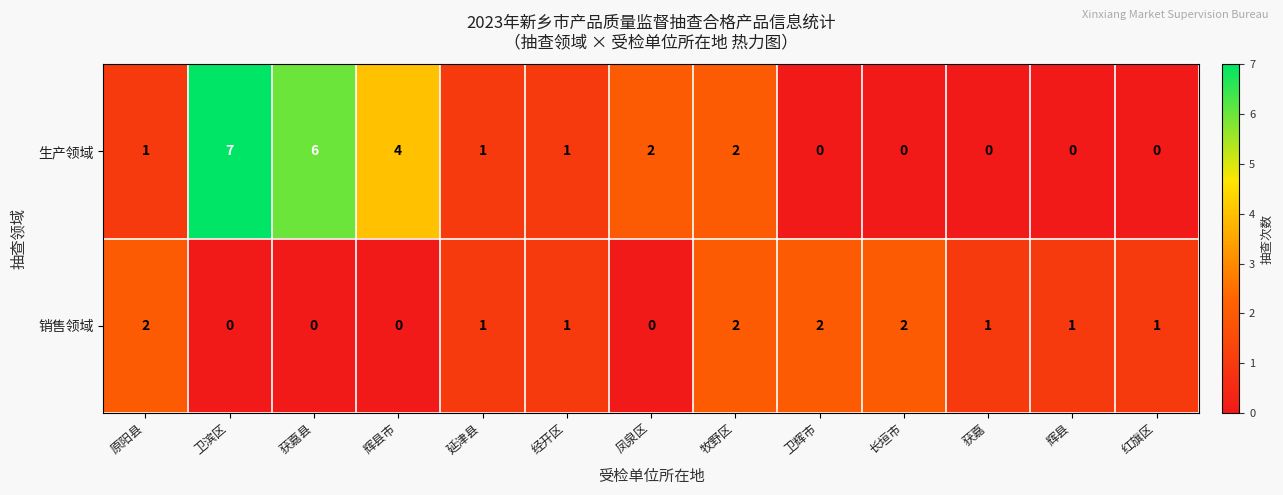

Rank the series at 原阳县 from highest to lowest value.

销售领域, 生产领域